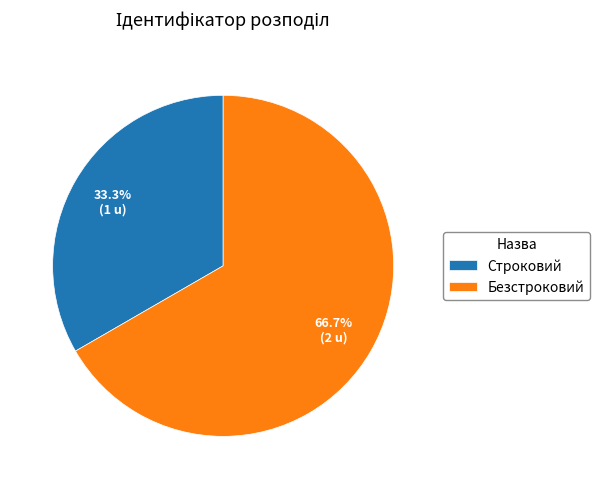

What percentage do Безстроковий and Строковий together represent?

100.0%